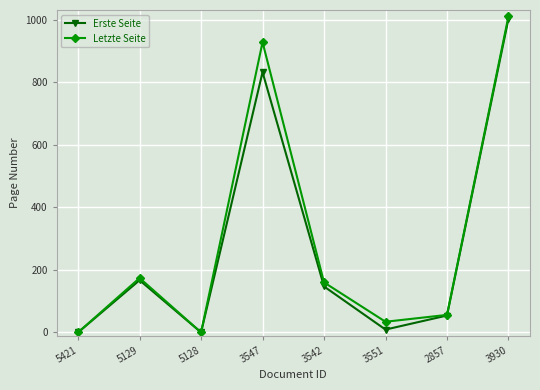

What is the label of the 5th point from the right?

3547